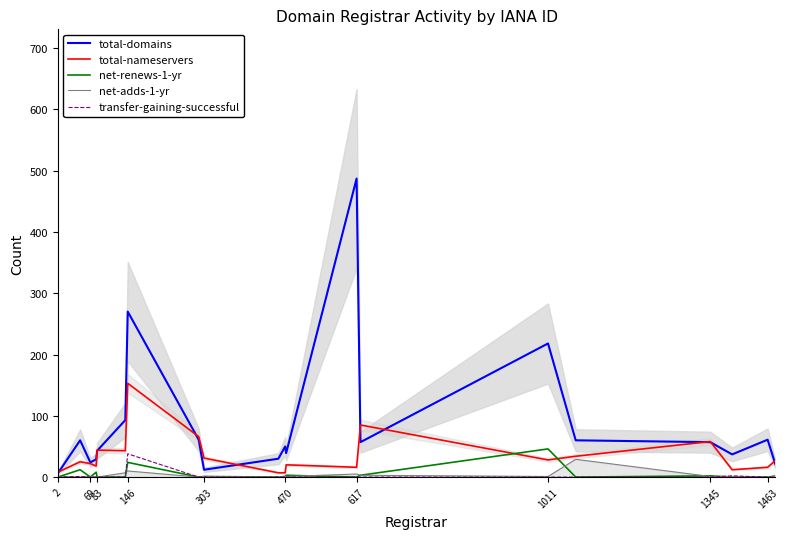

At which label does total-nameservers reach its peak?

146